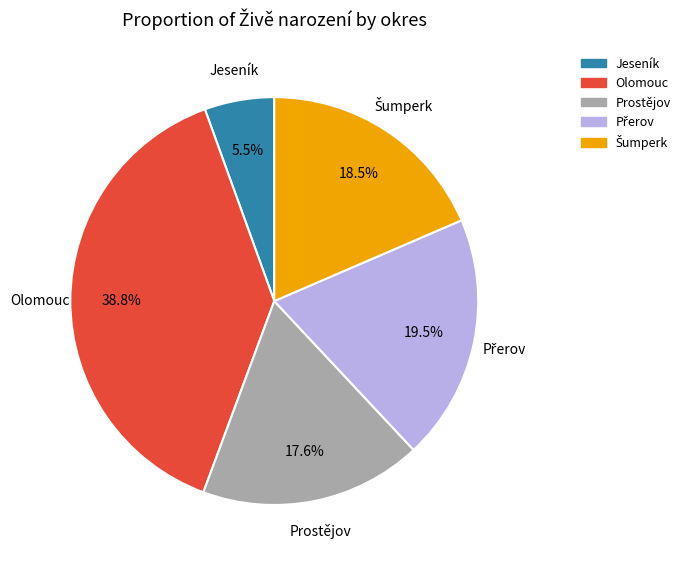

Which category has the smallest portion of the pie?

Jeseník